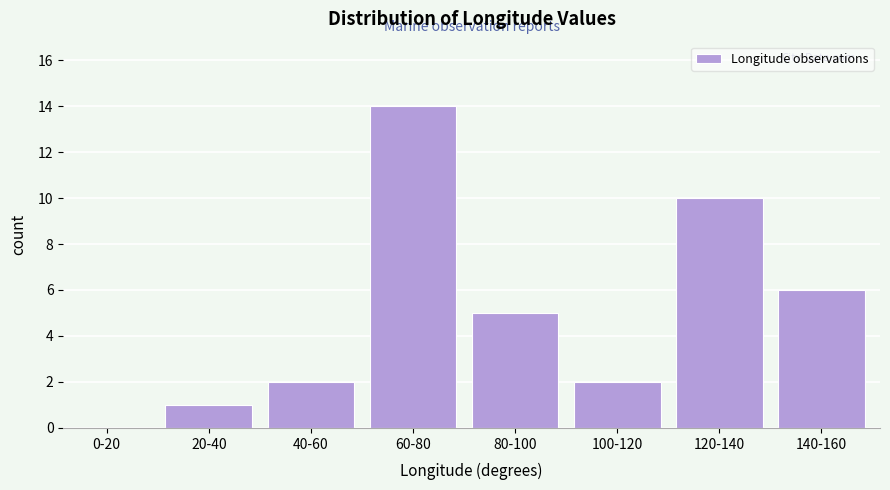

Reading left to right, transcribe all the data shown in this chart.

0-20=0	20-40=1	40-60=2	60-80=14	80-100=5	100-120=2	120-140=10	140-160=6